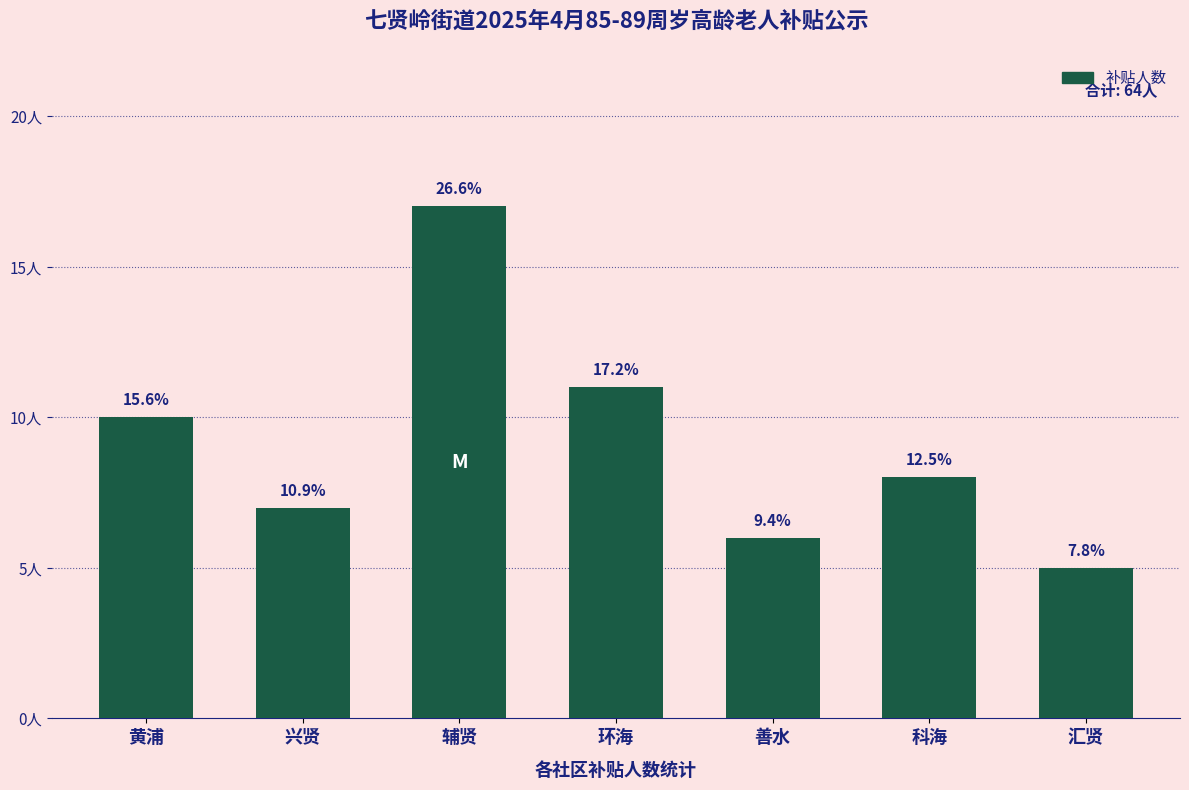

Are the bars horizontal?

No